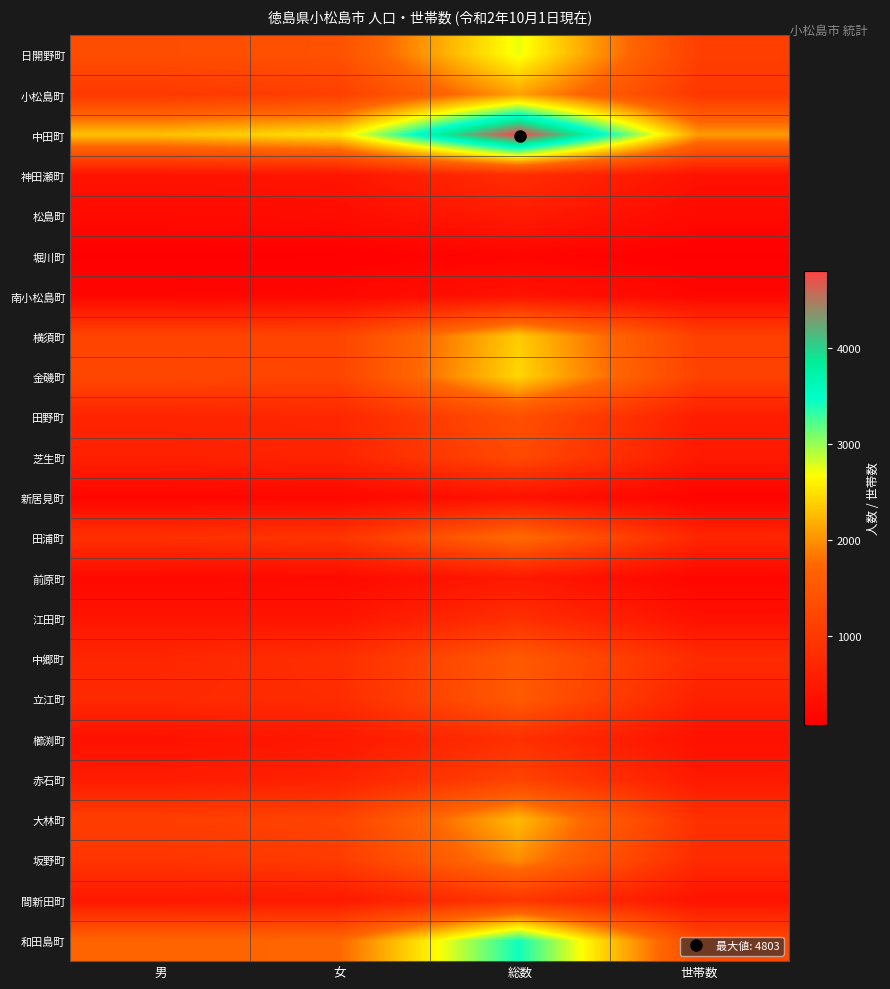

At which category is the sum across all series the highest?

総数